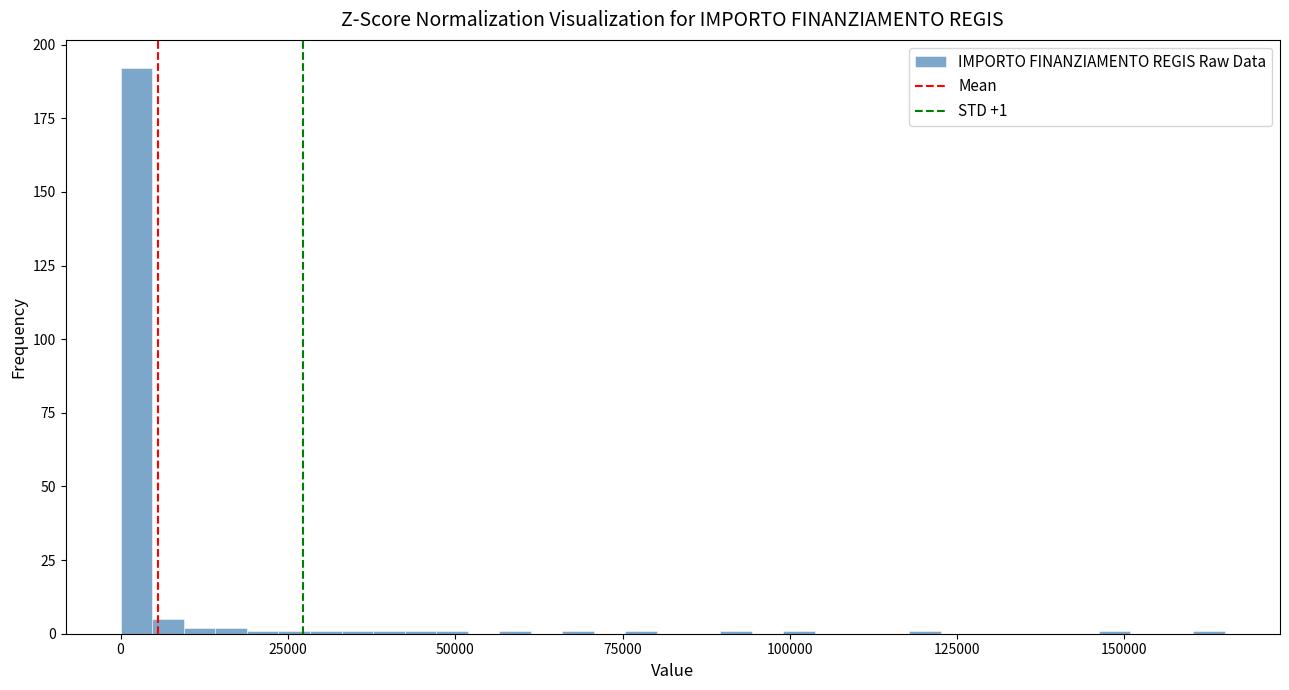

Around what value on the x-axis is the tallest bar? Give the approximate position of its centre, as read against the axis.

0